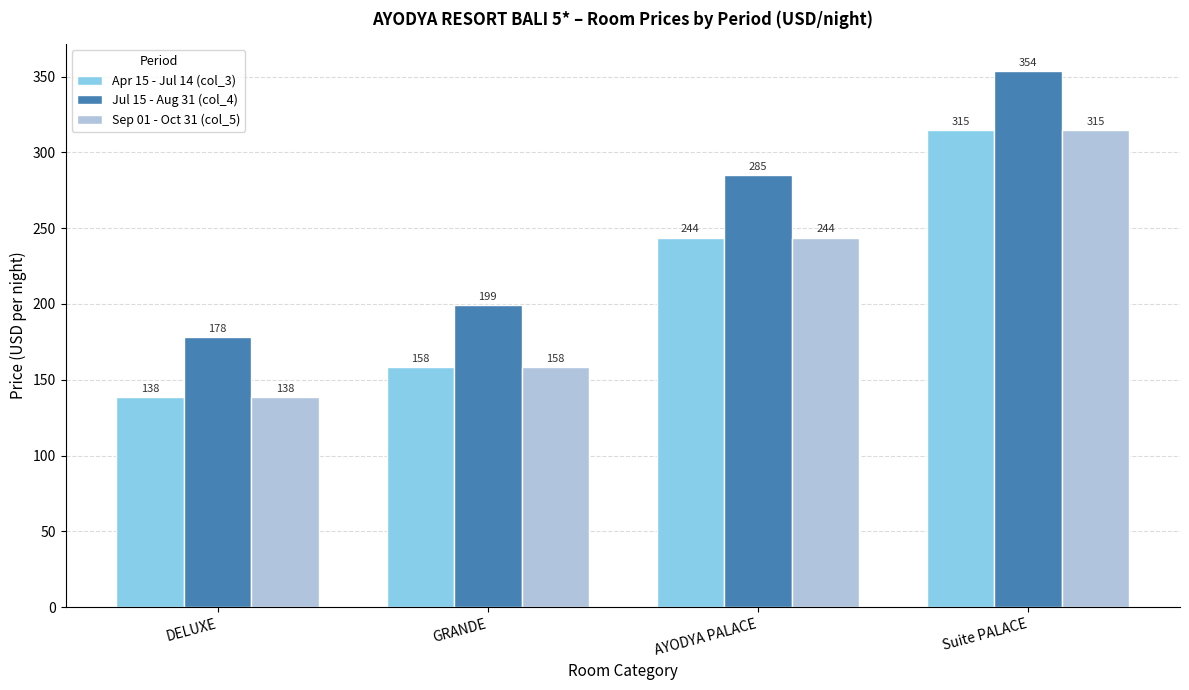

What is the difference between the highest and lowest values at Suite PALACE?

39.0